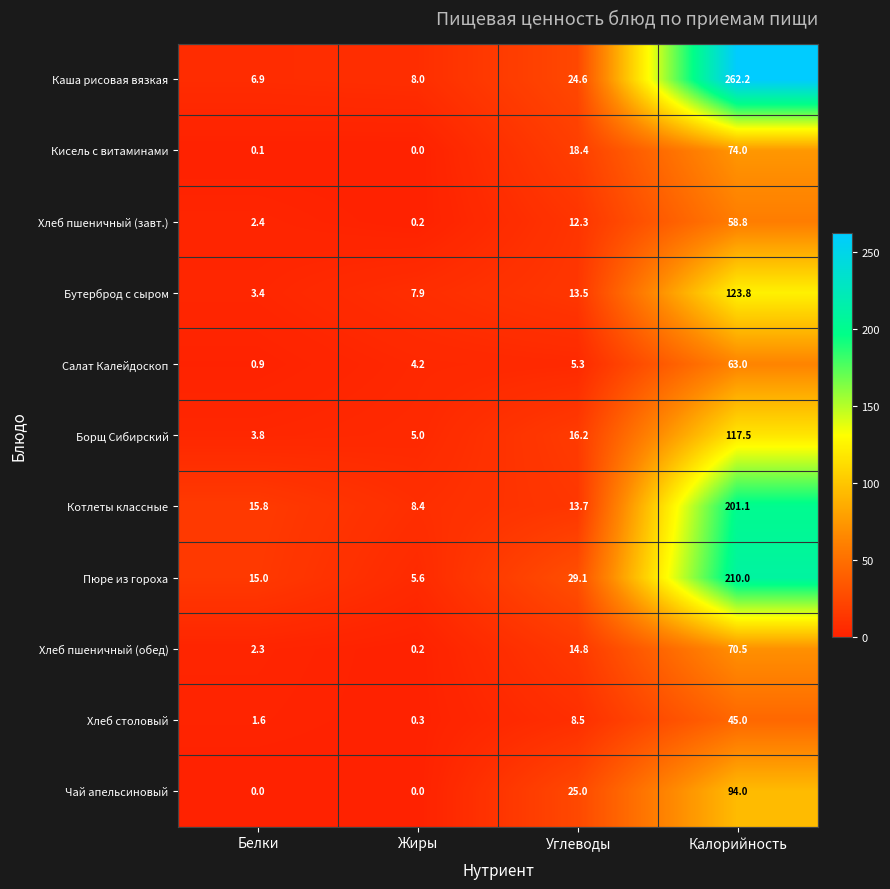

Which label corresponds to the largest value in the chart?

Калорийность